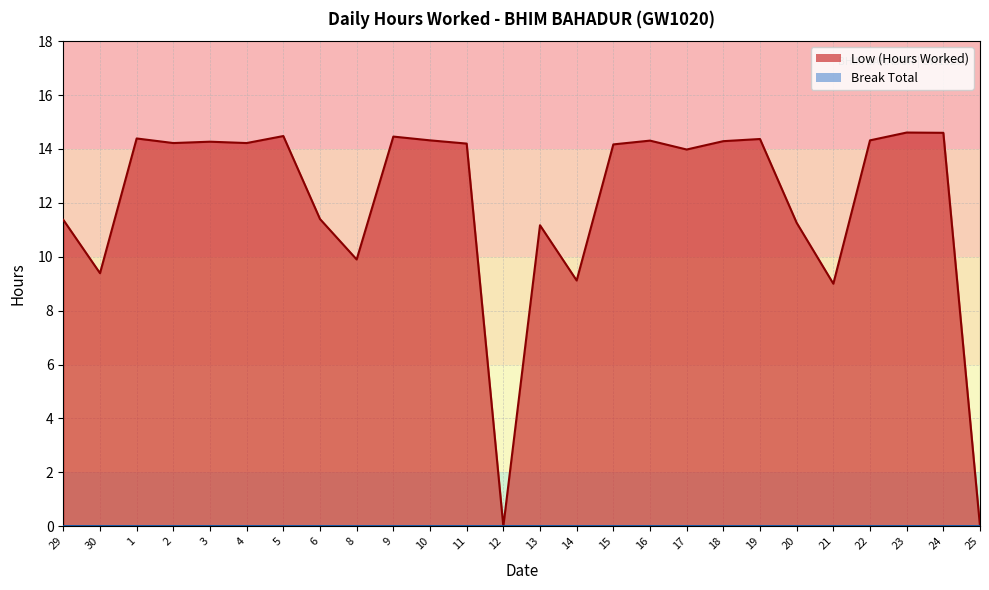

Read the value at 11.

14.2